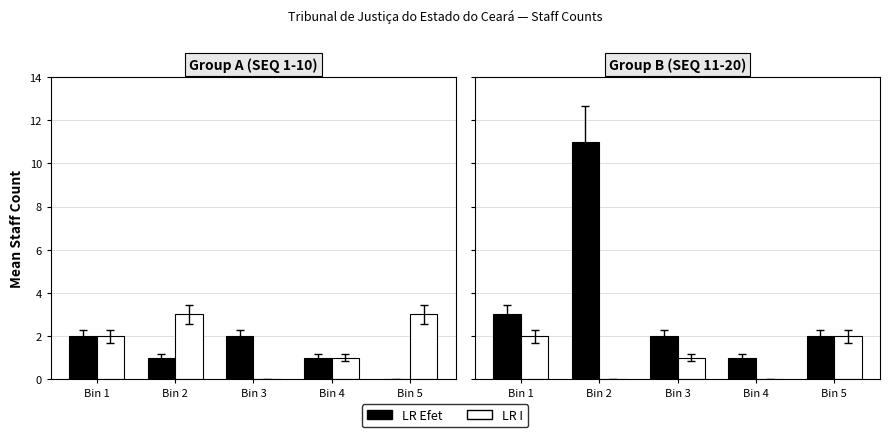

Where does the LR Efet series first go above 2?

Bin 1